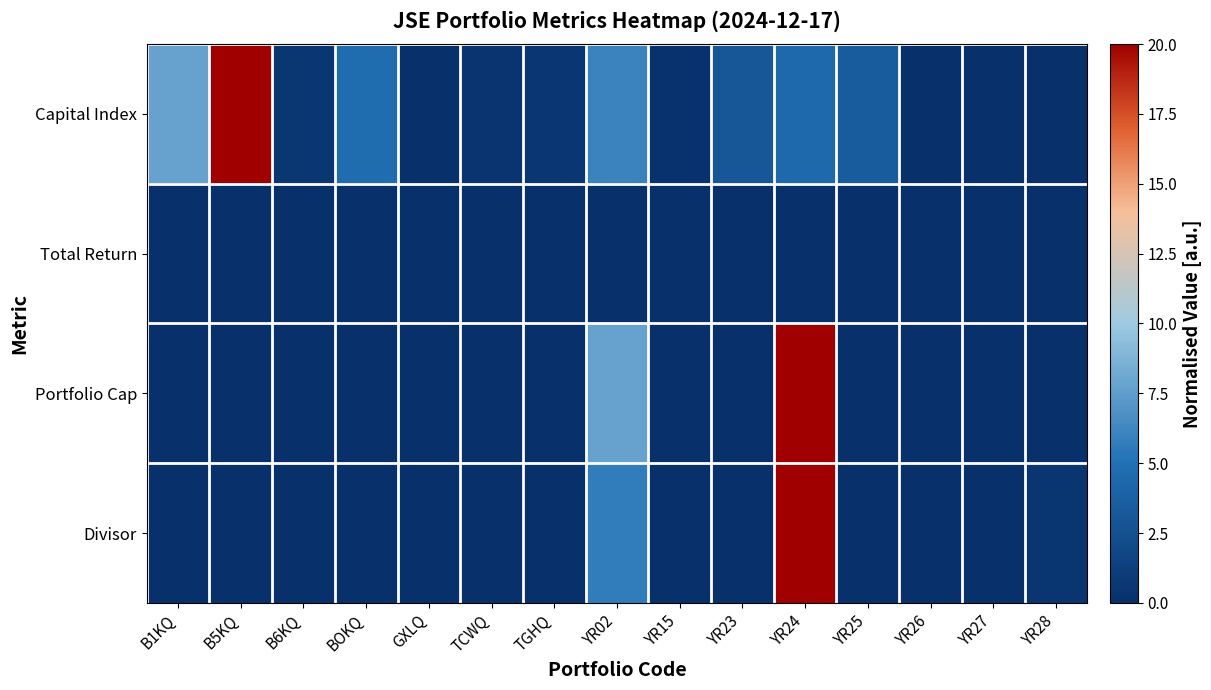

At how many categories does at least one series exceed 3?

7